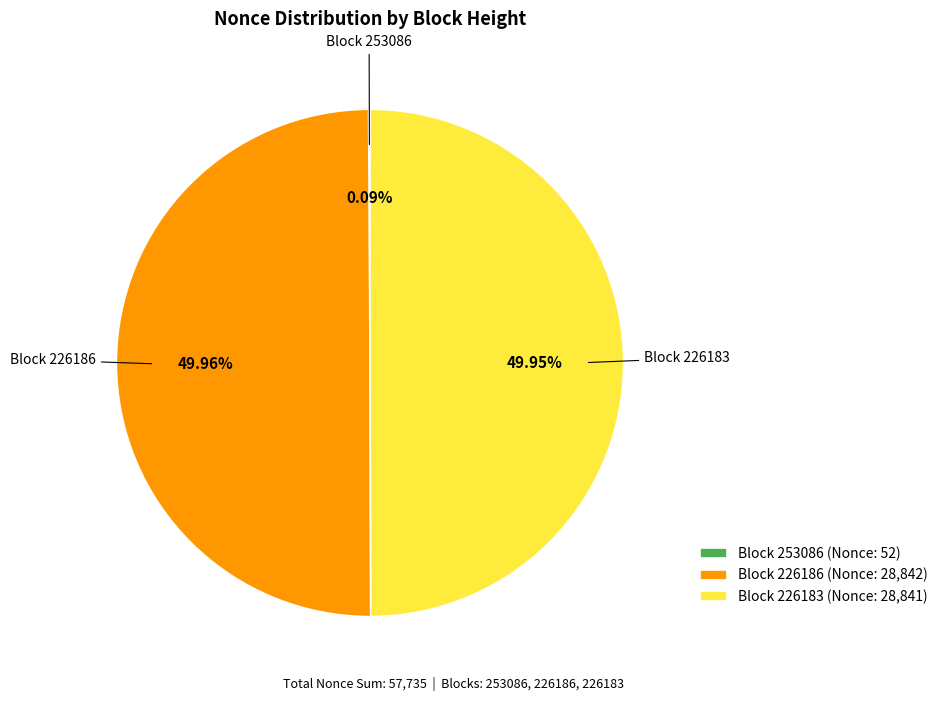

Do Block 226186 (Nonce: 28,842) and Block 226183 (Nonce: 28,841) together represent more than half of the pie?

Yes